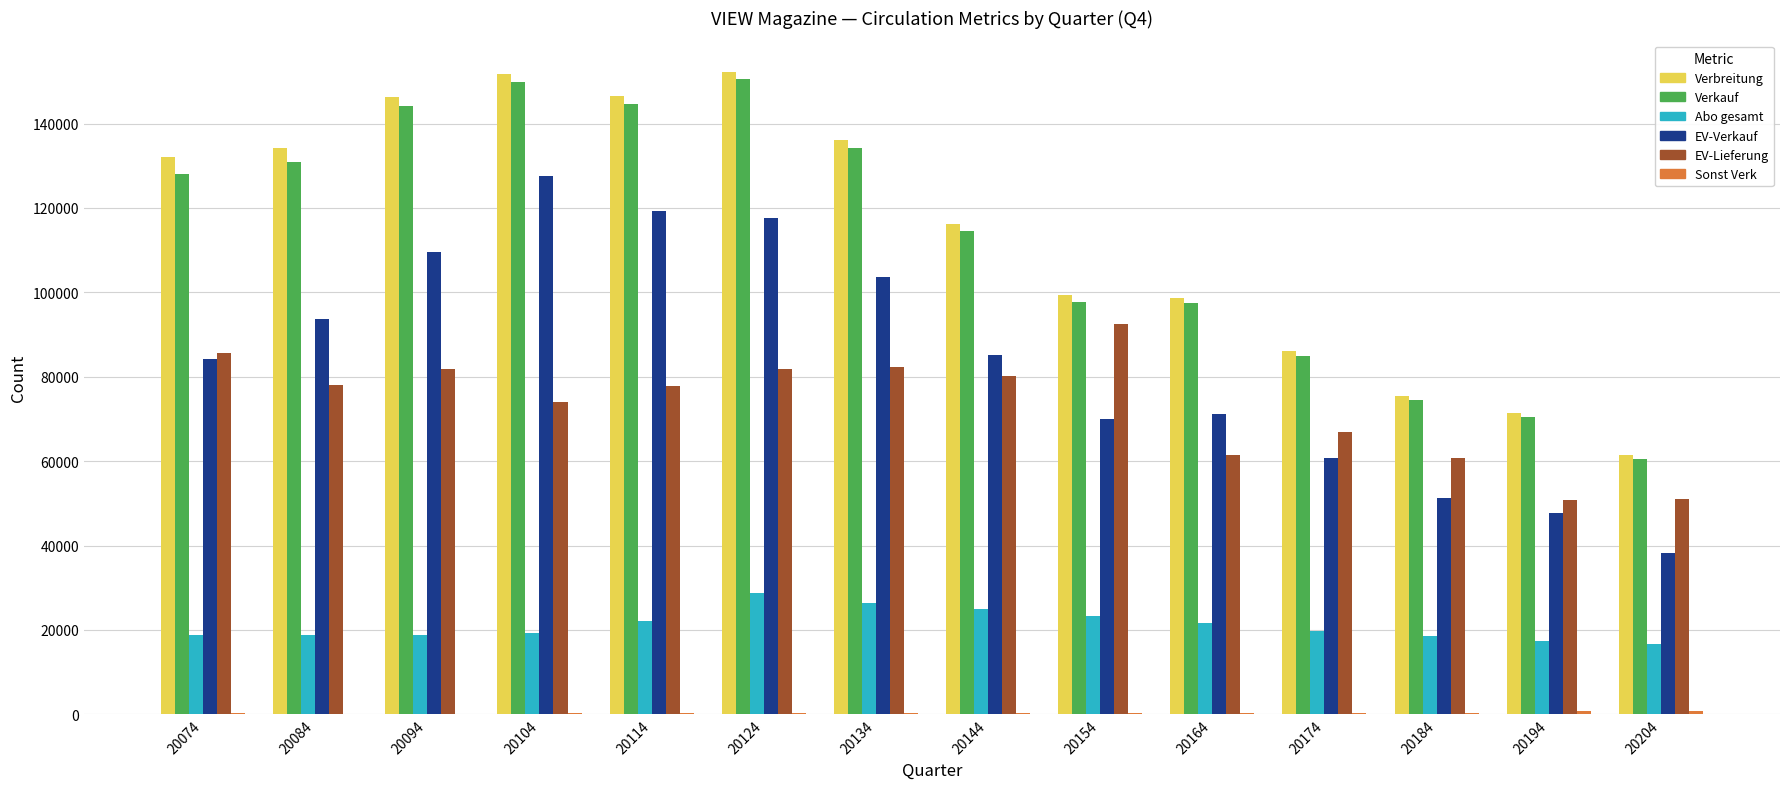

Which series has the largest total across all categories?

Verbreitung